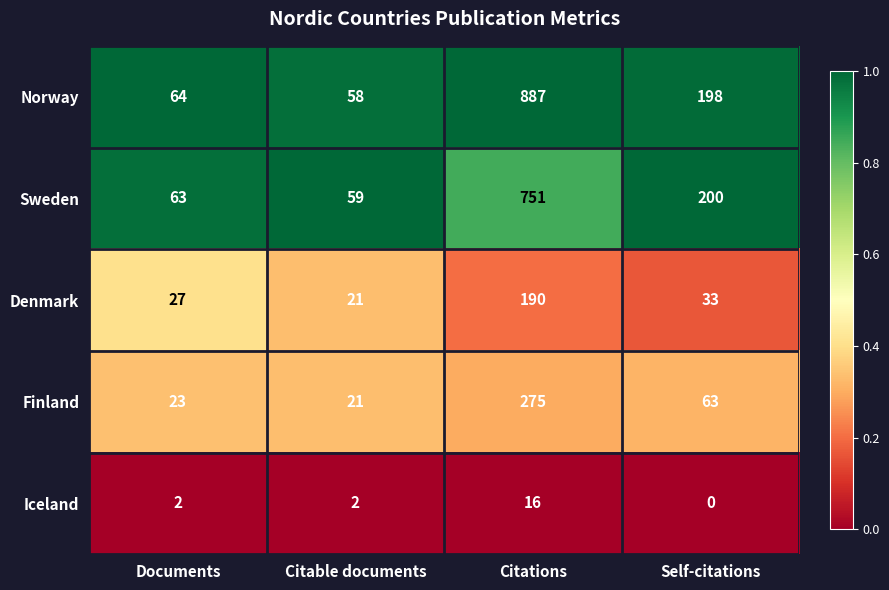

Is it true that Finland equals 21 at Citable documents?

True